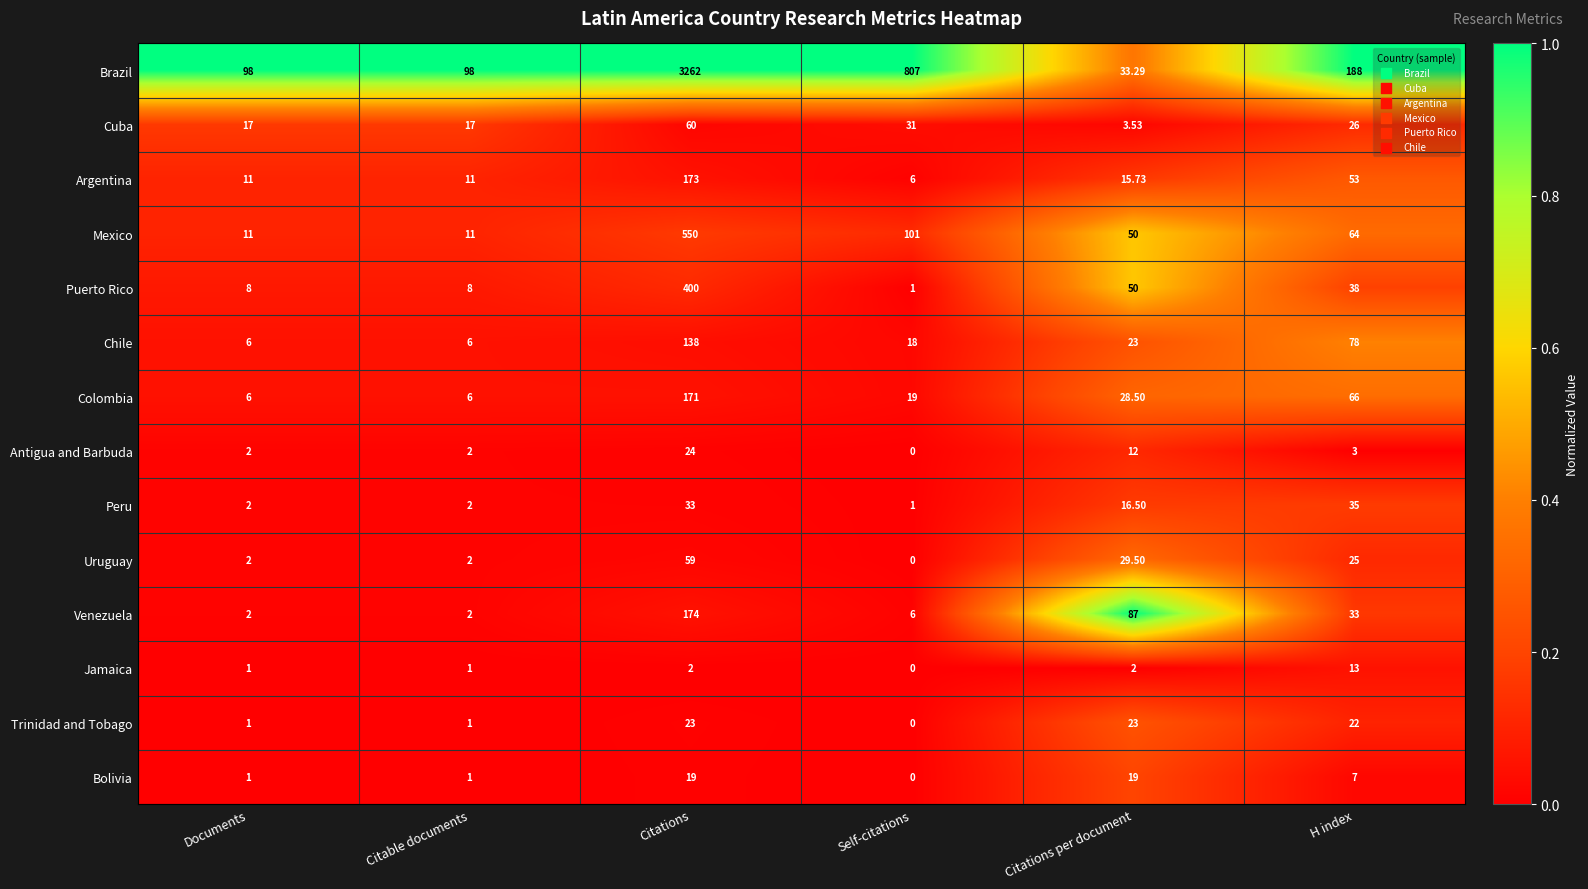

How many categories are shown in the chart?

6